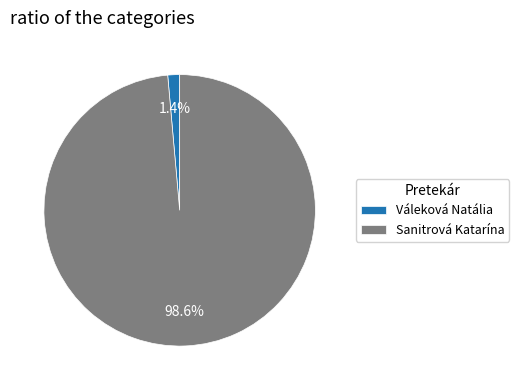

Which category has the smallest portion of the pie?

Váleková Natália